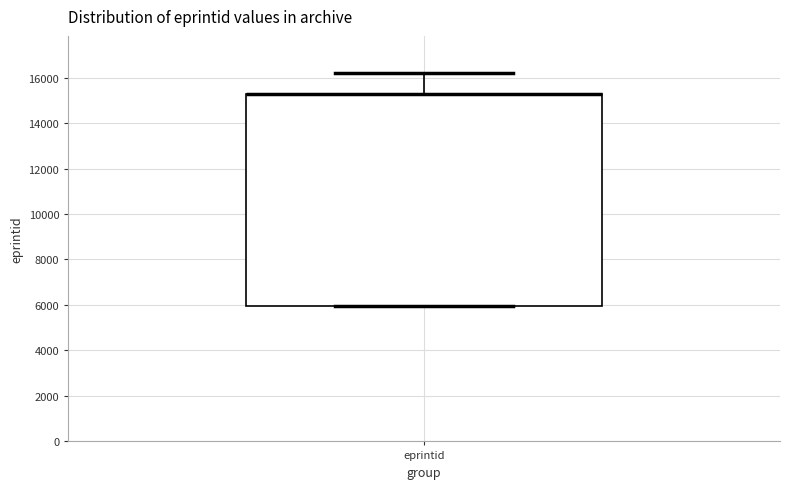

Read this box plot against the y-axis: the position of the median line, the range covered by the box, and the ends of both whiskers. The values are not printed on the chart, so give them approximately, as read against the axis.

median 15200 (drawn on the box's upper edge), box 6000 to 15200, whiskers 6000 to 16200